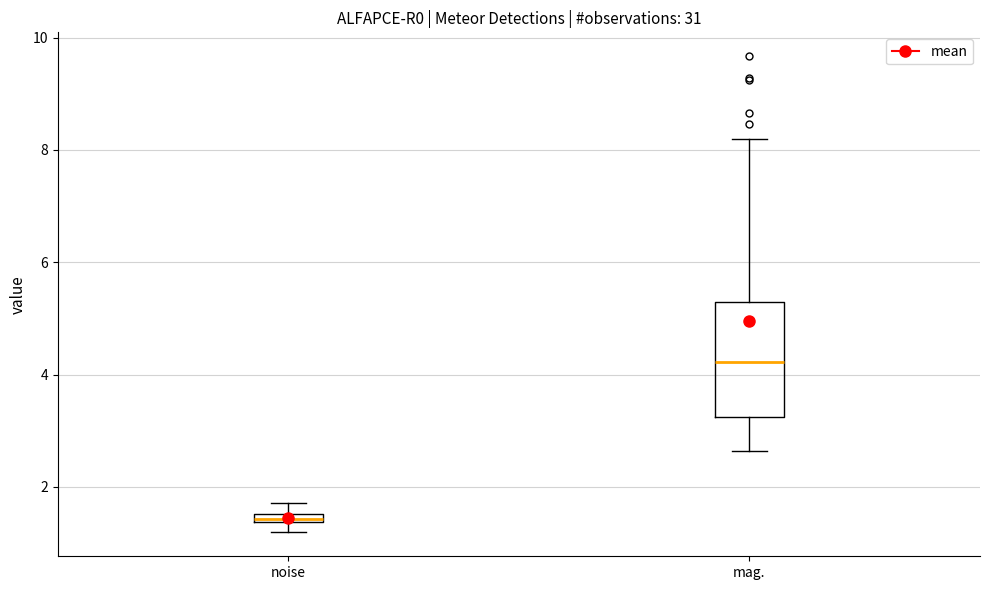

Where does the upper whisker of the box for noise end on the y-axis? The values are not printed on the chart, so give them approximately, as read against the axis.

1.8